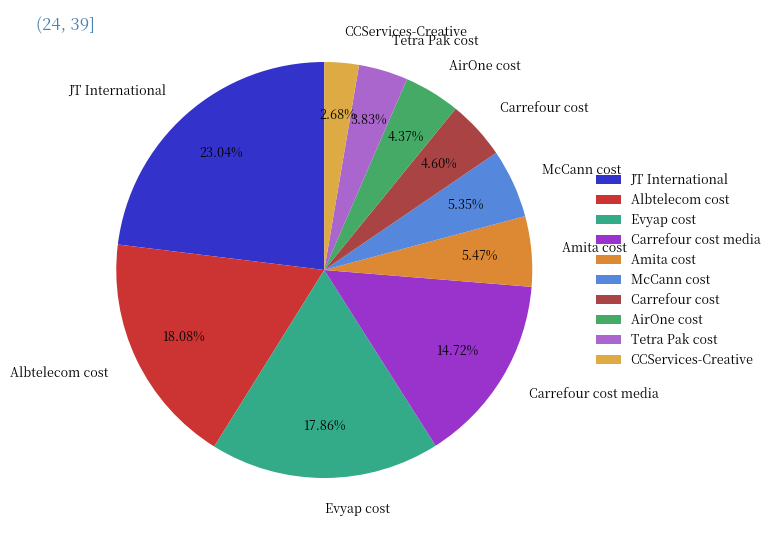

What is the total percentage of JT International and Carrefour cost?

27.6%